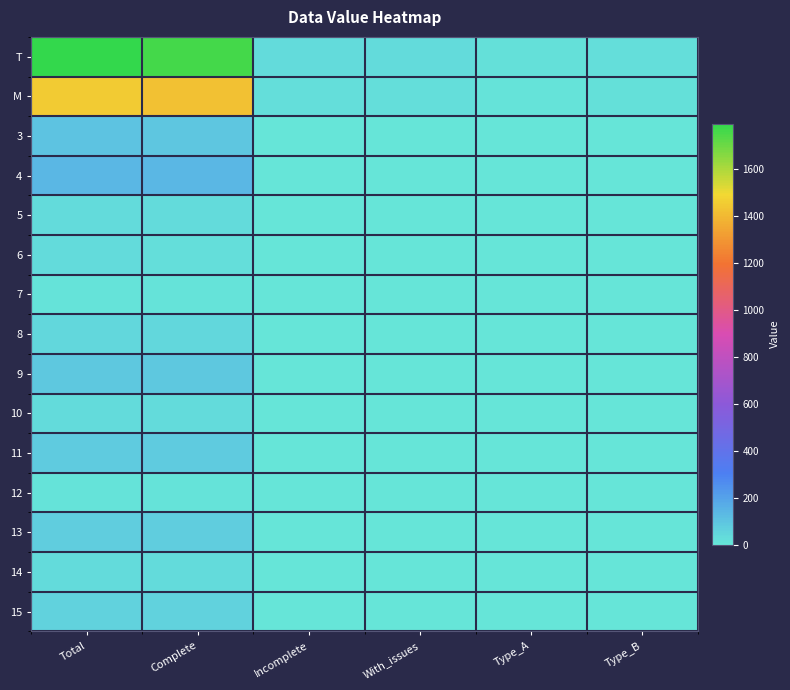

What is the difference between the highest and lowest values at Complete?

1752